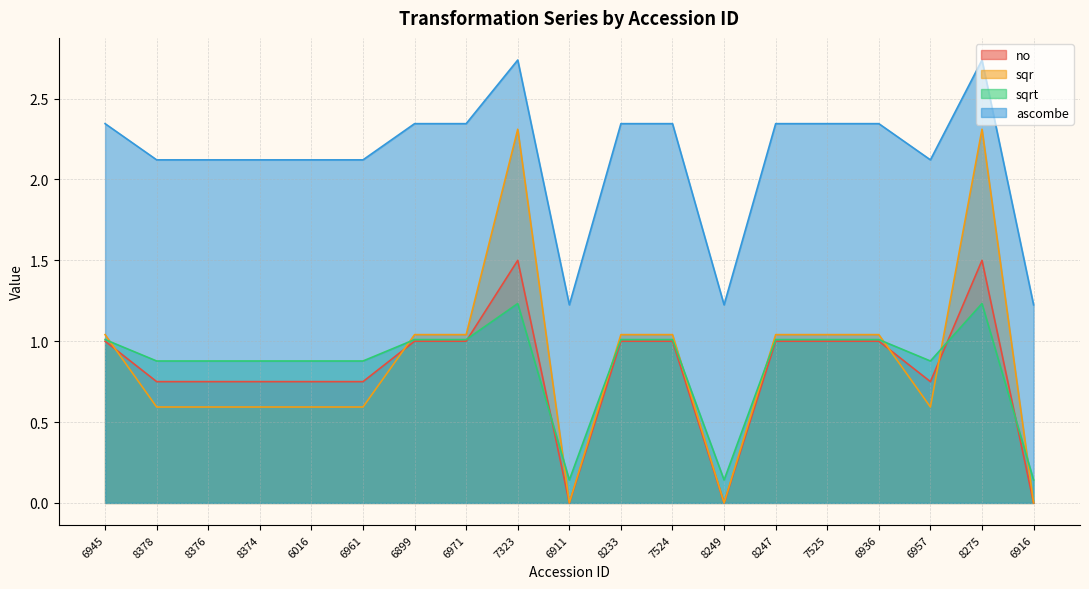

In sqrt, how many points are lower than both neighbors (excluding endpoints)?

3